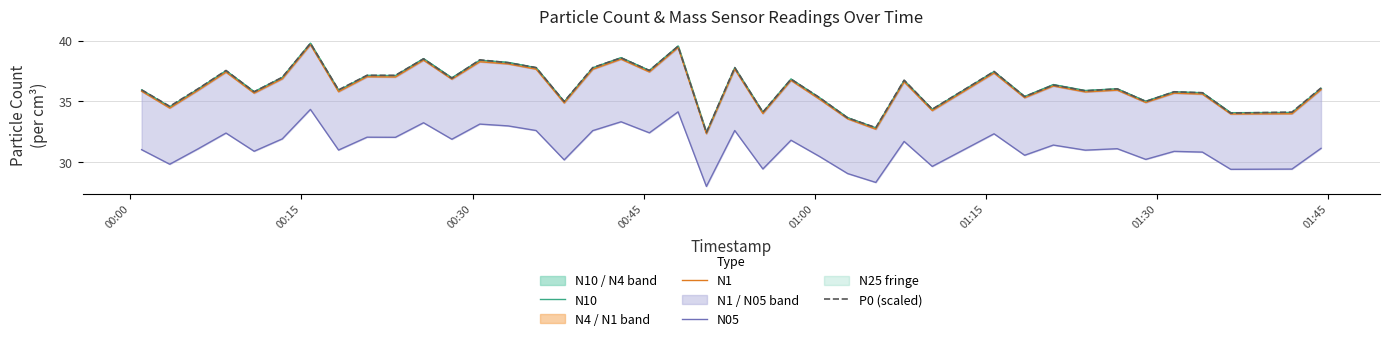

What is the maximum value for P0 (scaled)?

39.8